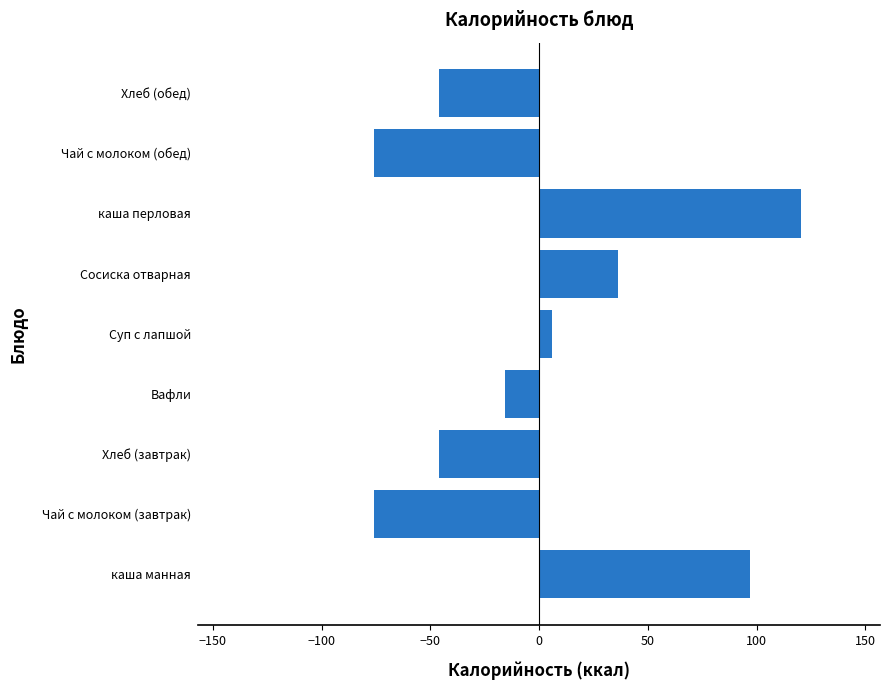

Reading top to bottom, what are all the values shown in this chart?

Хлеб (обед)=-45.9	Чай с молоком (обед)=-76.1	каша перловая=120.6	Сосиска отварная=36.3	Суп с лапшой=5.8	Вафли=-15.6	Хлеб (завтрак)=-45.9	Чай с молоком (завтрак)=-76.1	каша манная=96.9